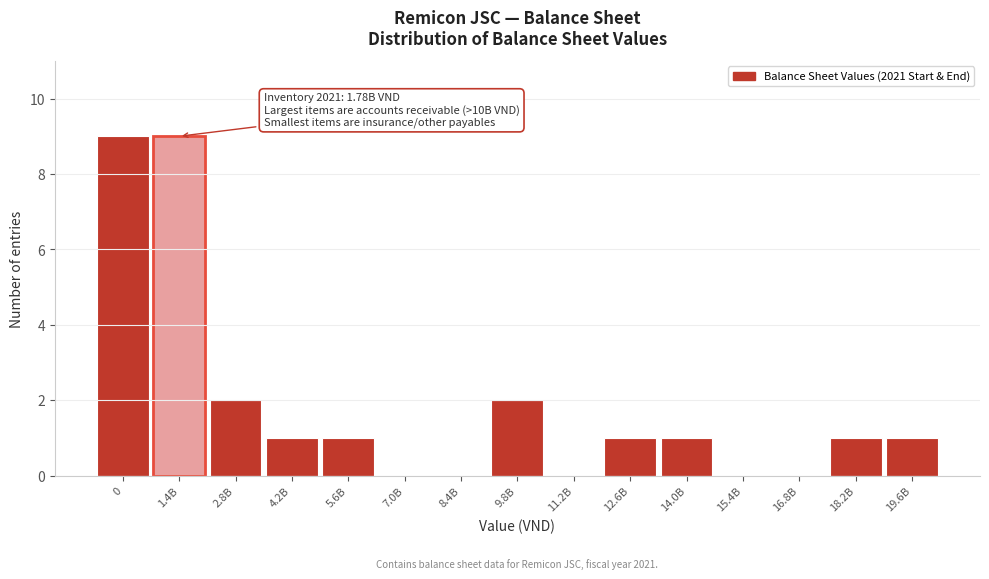

Reading left to right, list all the values displayed in this chart.

0=9	1.4B=9	2.8B=2	4.2B=1	5.6B=1	7.0B=0	8.4B=0	9.8B=2	11.2B=0	12.6B=1	14.0B=1	15.4B=0	16.8B=0	18.2B=1	19.6B=1